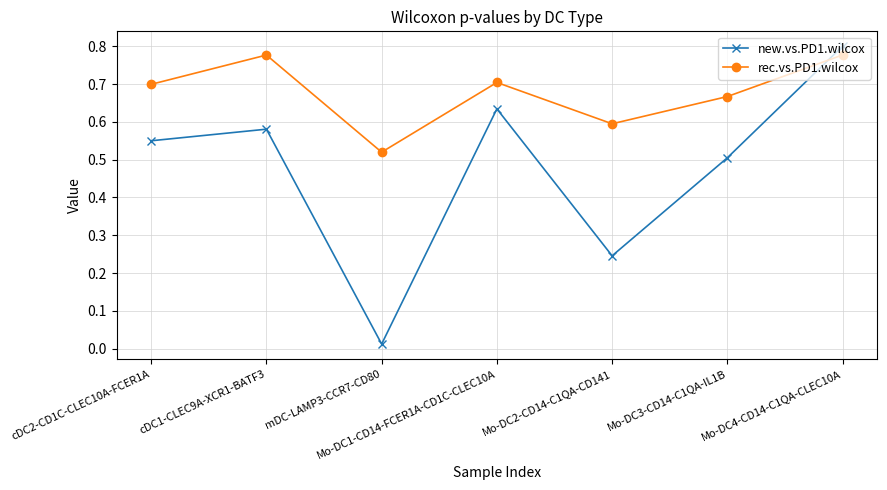

Between Mo-DC2-CD14-C1QA-CD141 and Mo-DC3-CD14-C1QA-IL1B, which series saw the biggest shift?

new.vs.PD1.wilcox